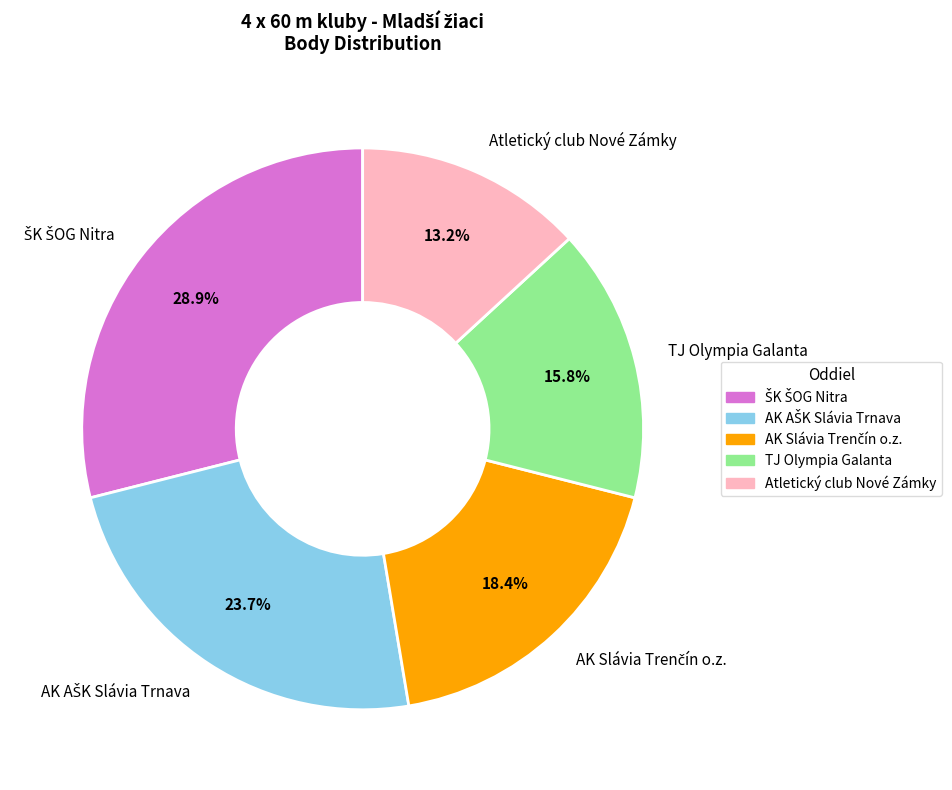

The Atletický club Nové Zámky slice represents 13% of the pie. True or false?

True